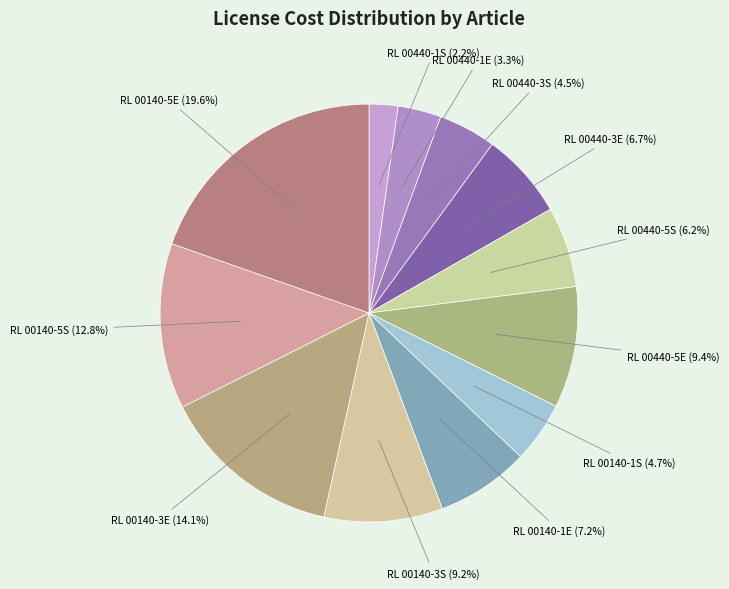

Count the number of slices in the pie.

12